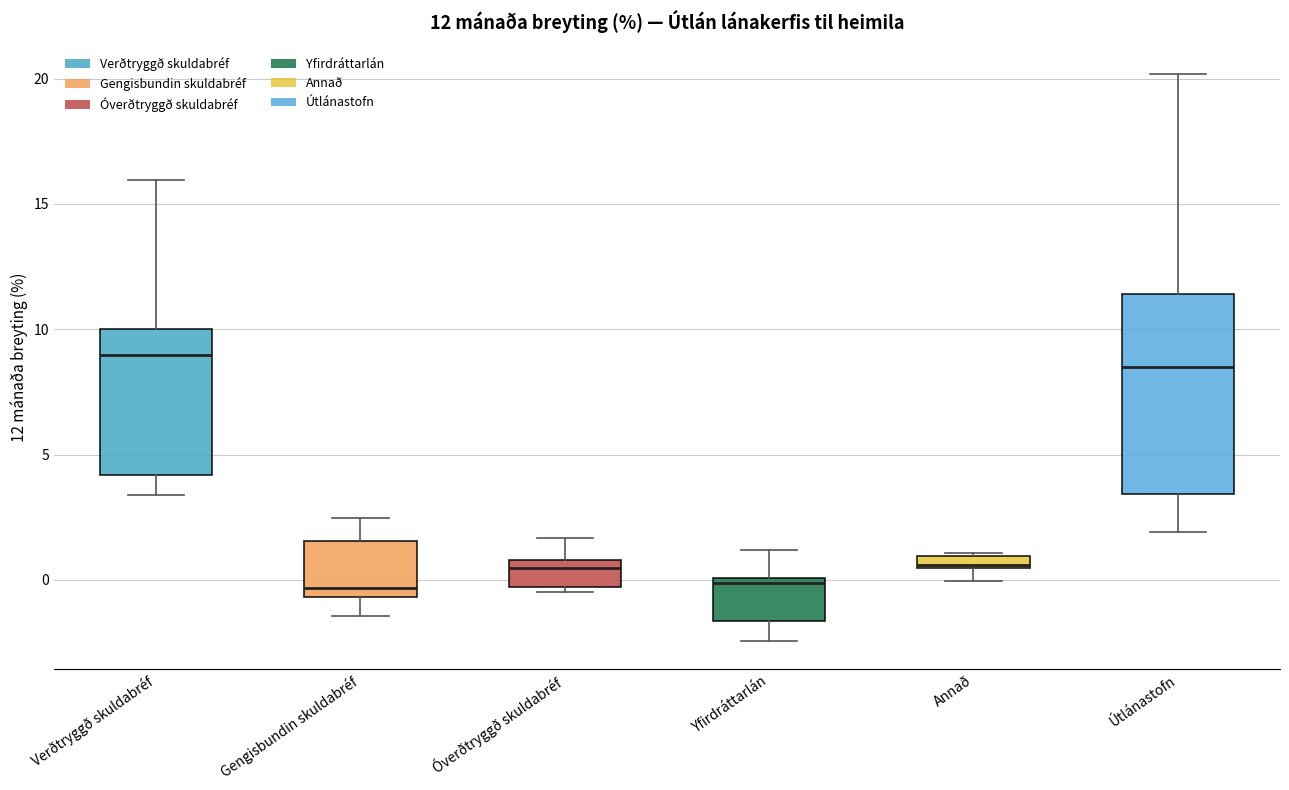

Which box is the tallest, from its lower edge to its upper edge?

Útlánastofn